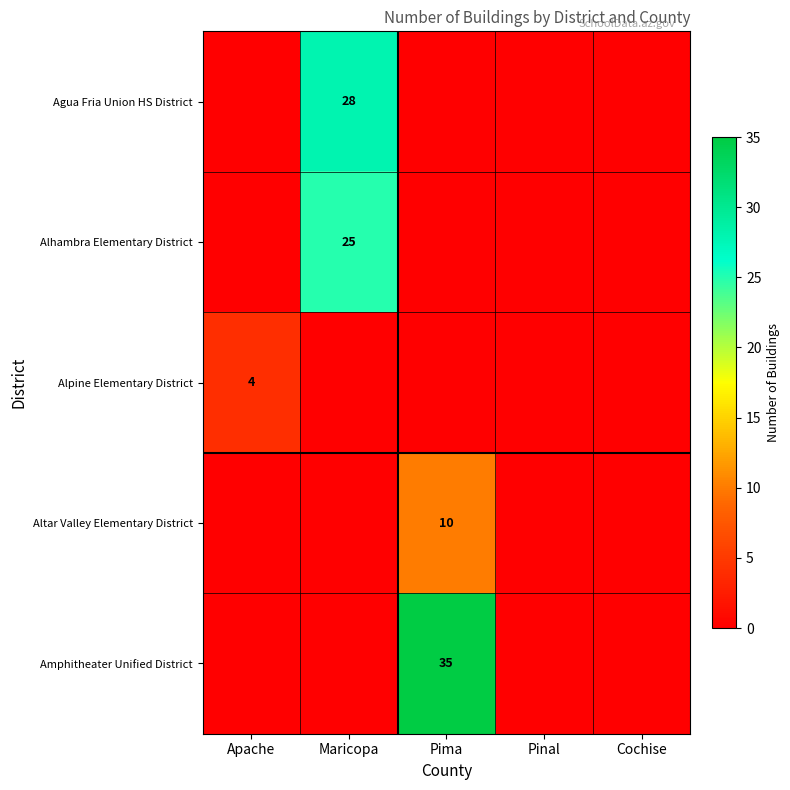

The Agua Fria Union HS District series shows 0 at Pima. True or false?

True